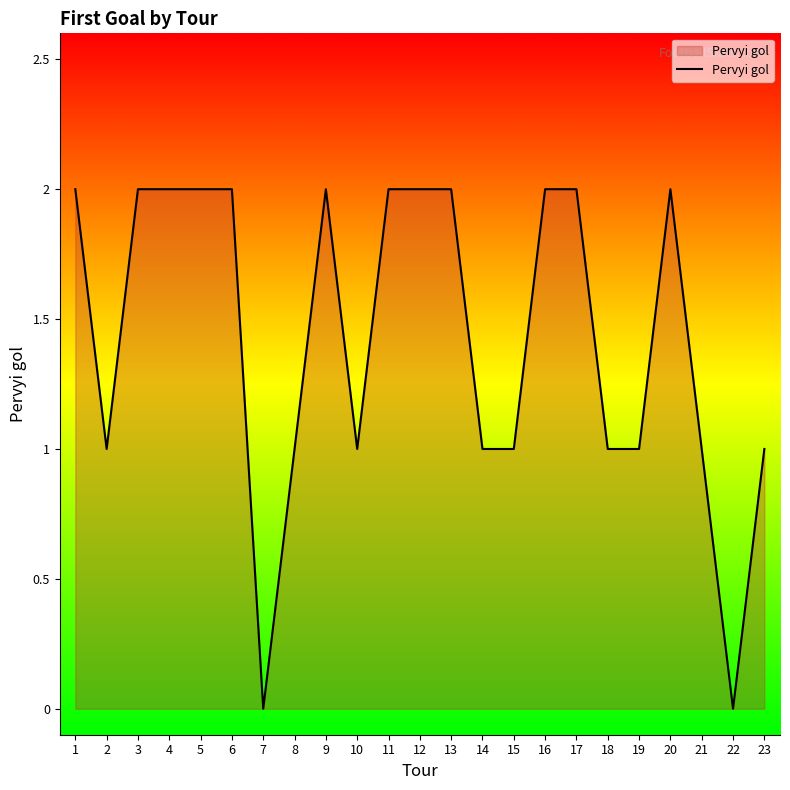

The chart shows a value of 1 at 14. True or false?

True